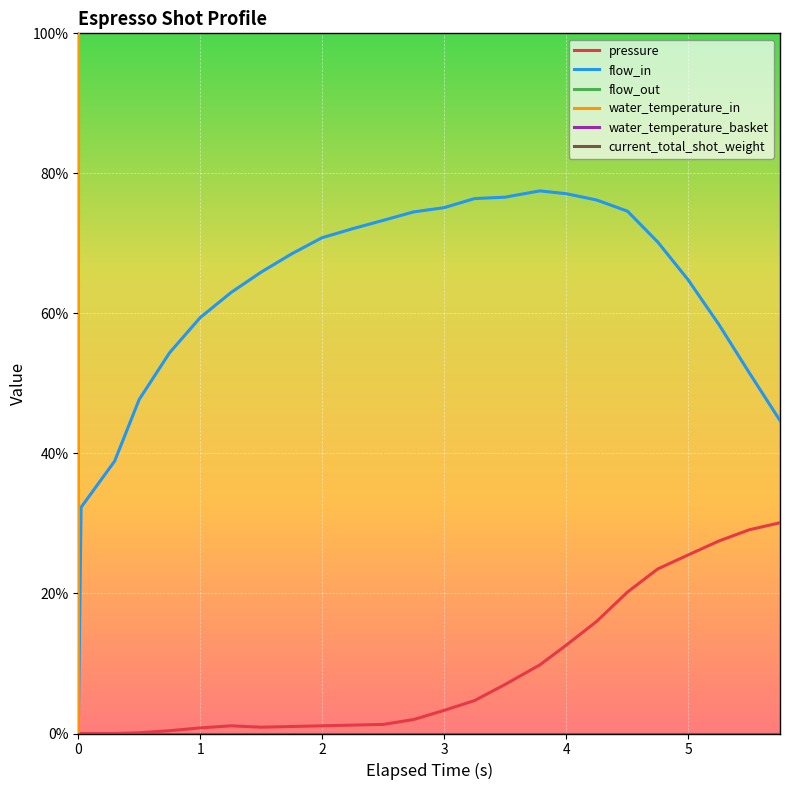

True or false: pressure and flow_in cross at least once.

False